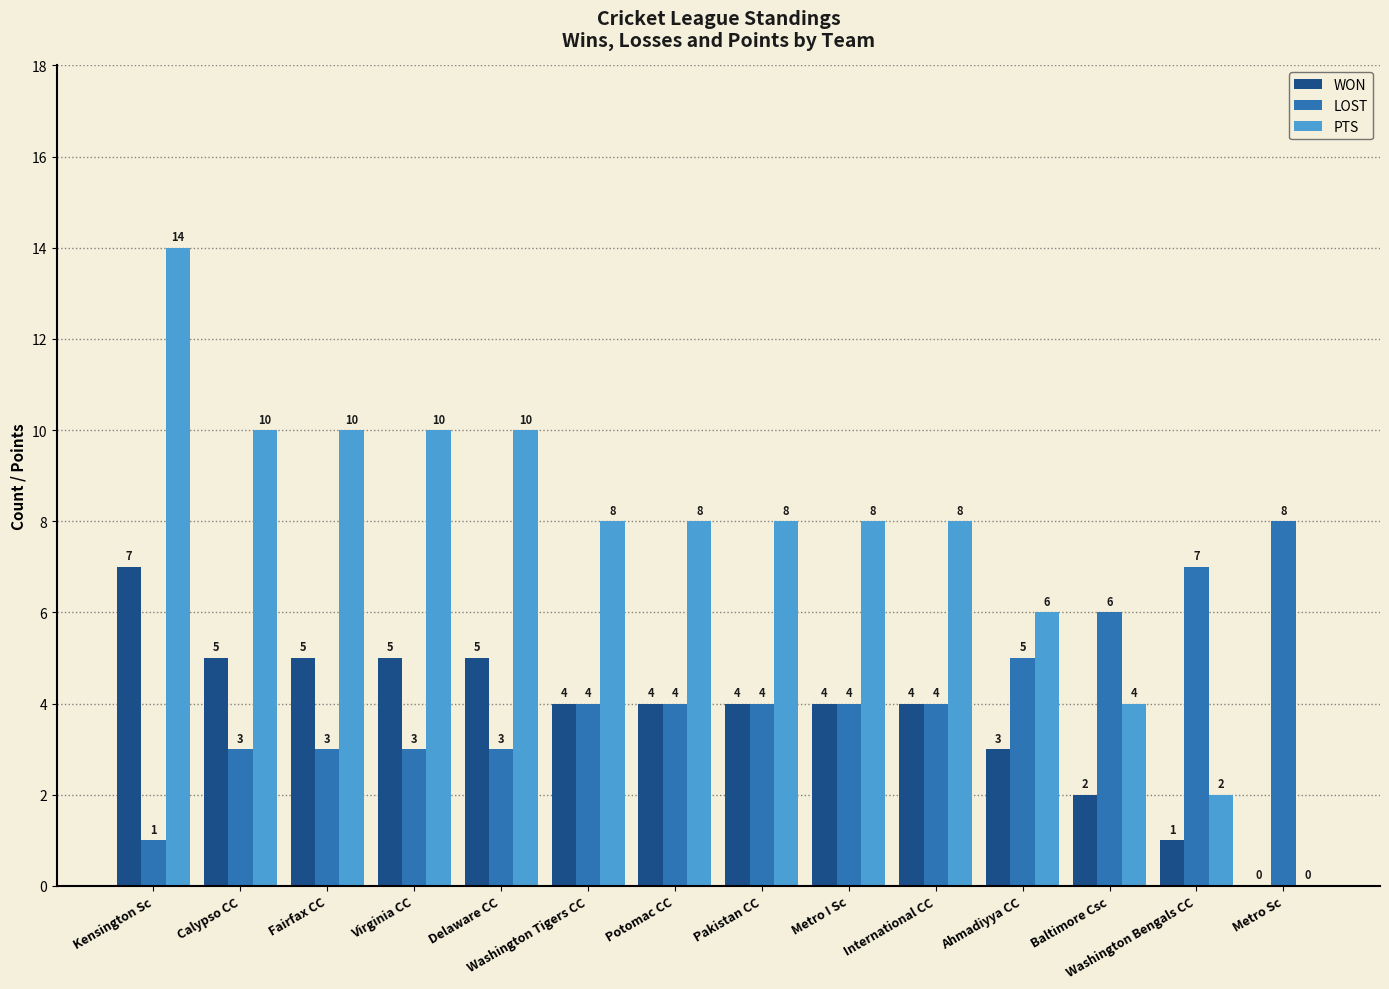

Reading right to left, extract all data points from this chart.

WON: 0	1	2	3	4	4	4	4	4	5	5	5	5	7
LOST: 8	7	6	5	4	4	4	4	4	3	3	3	3	1
PTS: 0	2	4	6	8	8	8	8	8	10	10	10	10	14